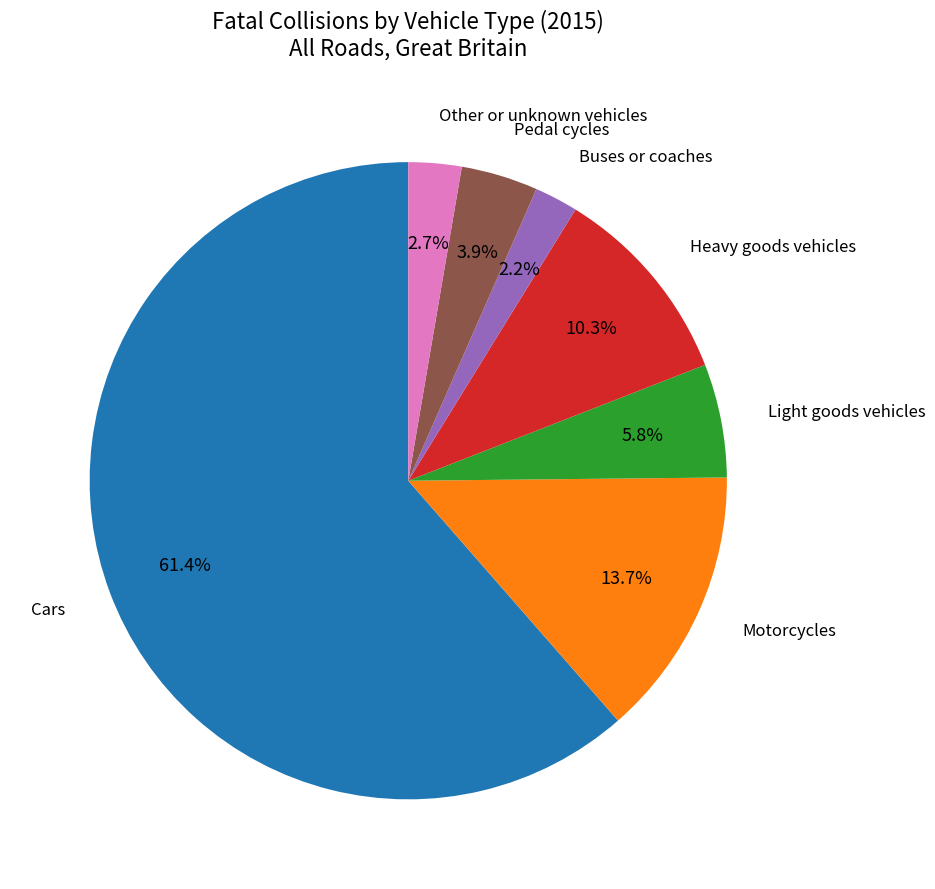

Is there any slice that represents more than half of the pie?

Yes